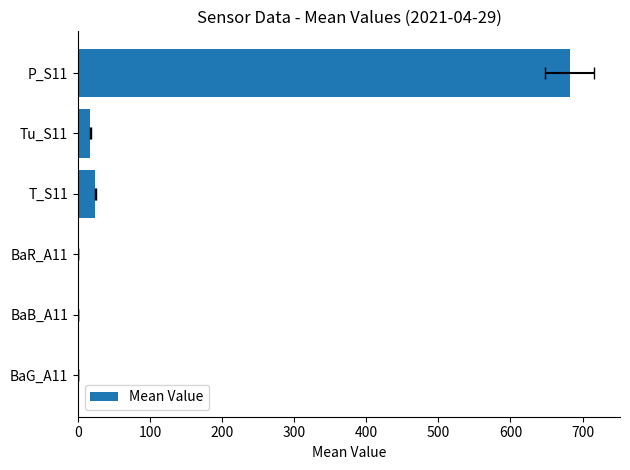

Is it true that the value at 500 is 682.1?

True